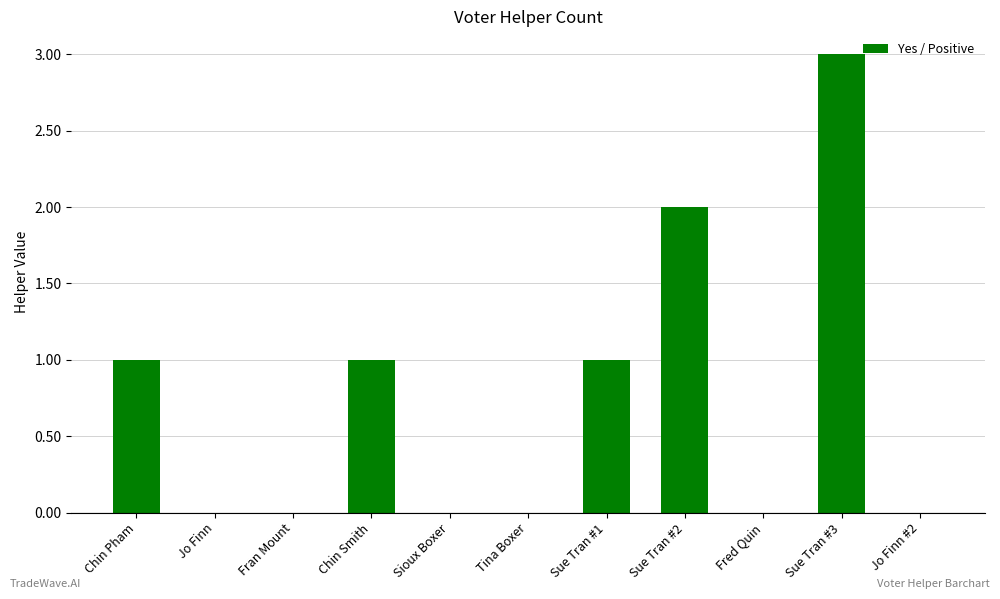

What is the greatest value displayed?

3